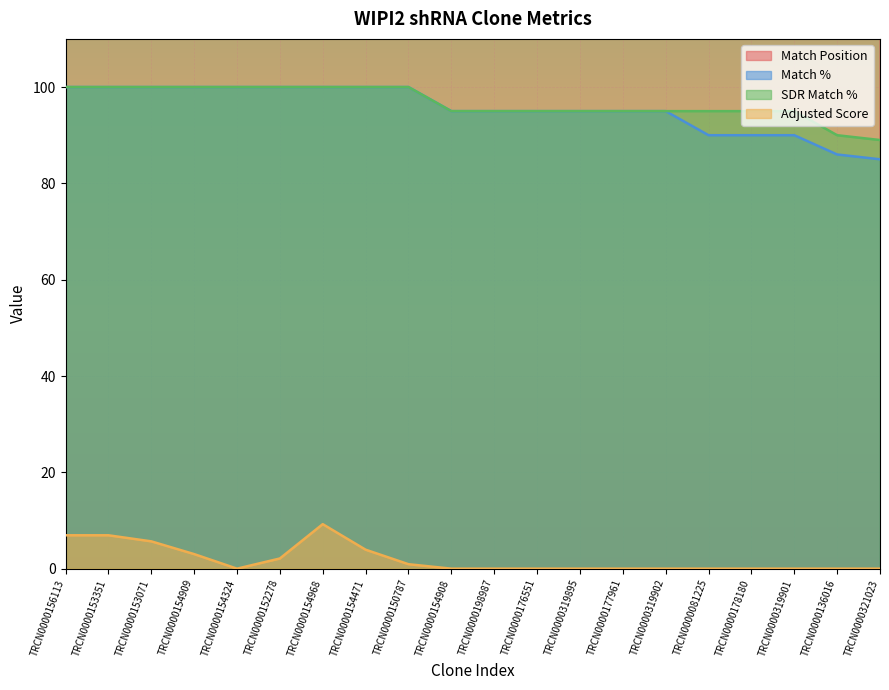

What position from the left is TRCN0000081225?

16